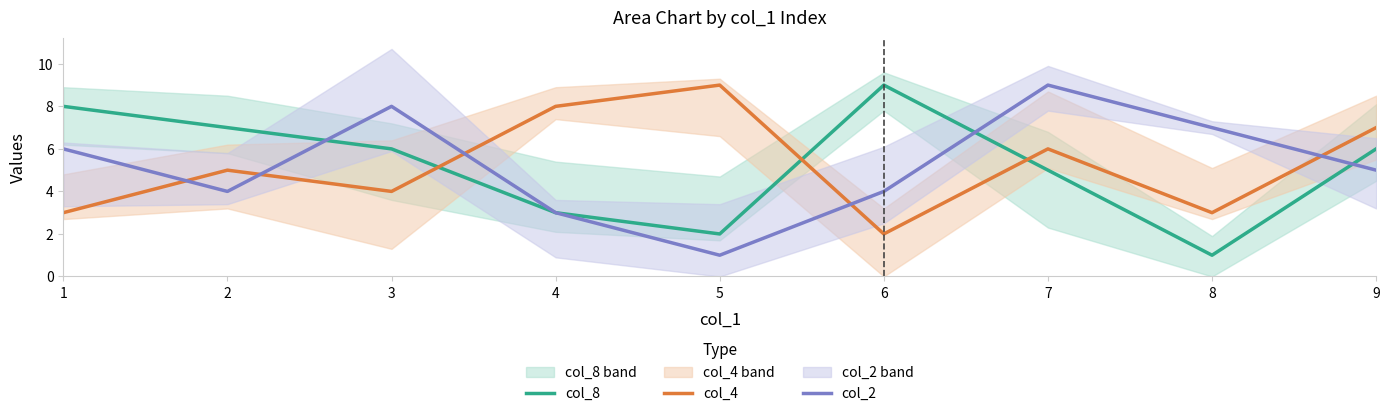

What is the total value across all series at 7?

20